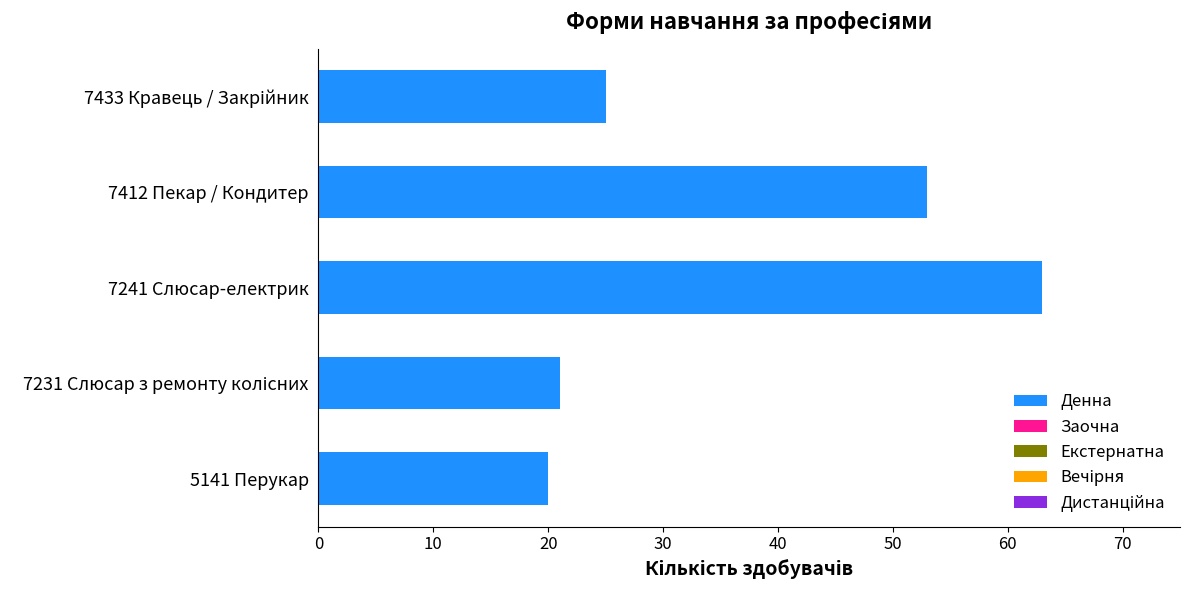

How many data points does each series have?

5